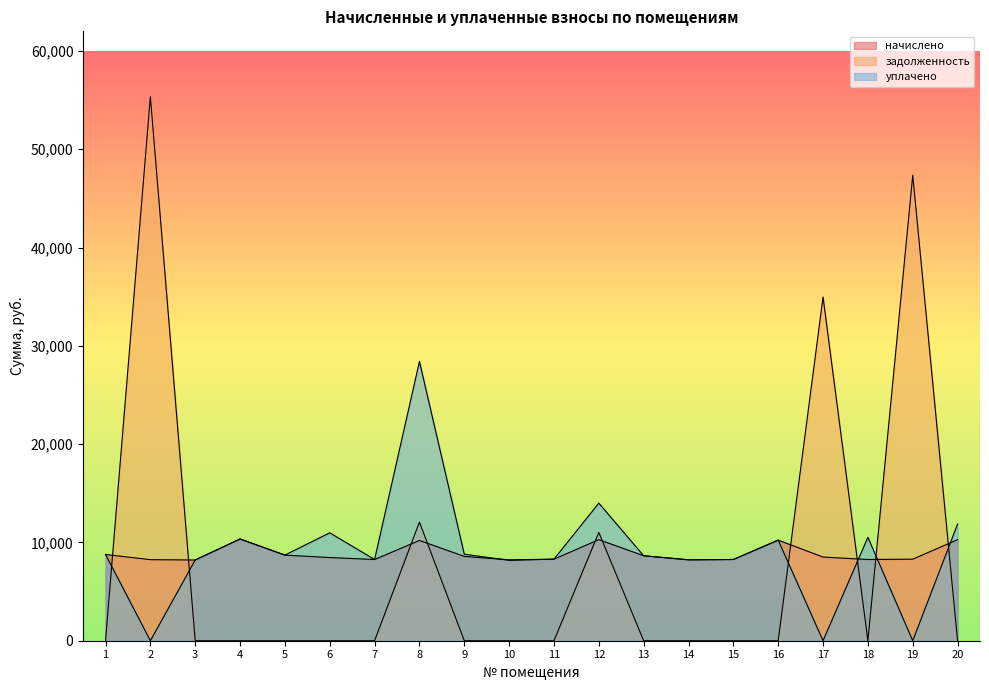

Is it true that задолженность equals 61843.4 at 17?

False